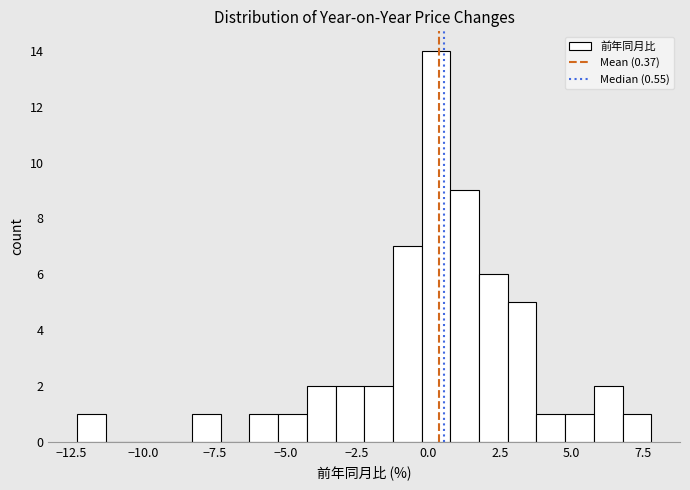

Read against the x-axis, roughly where is the centre of the tallest bar?

0.5